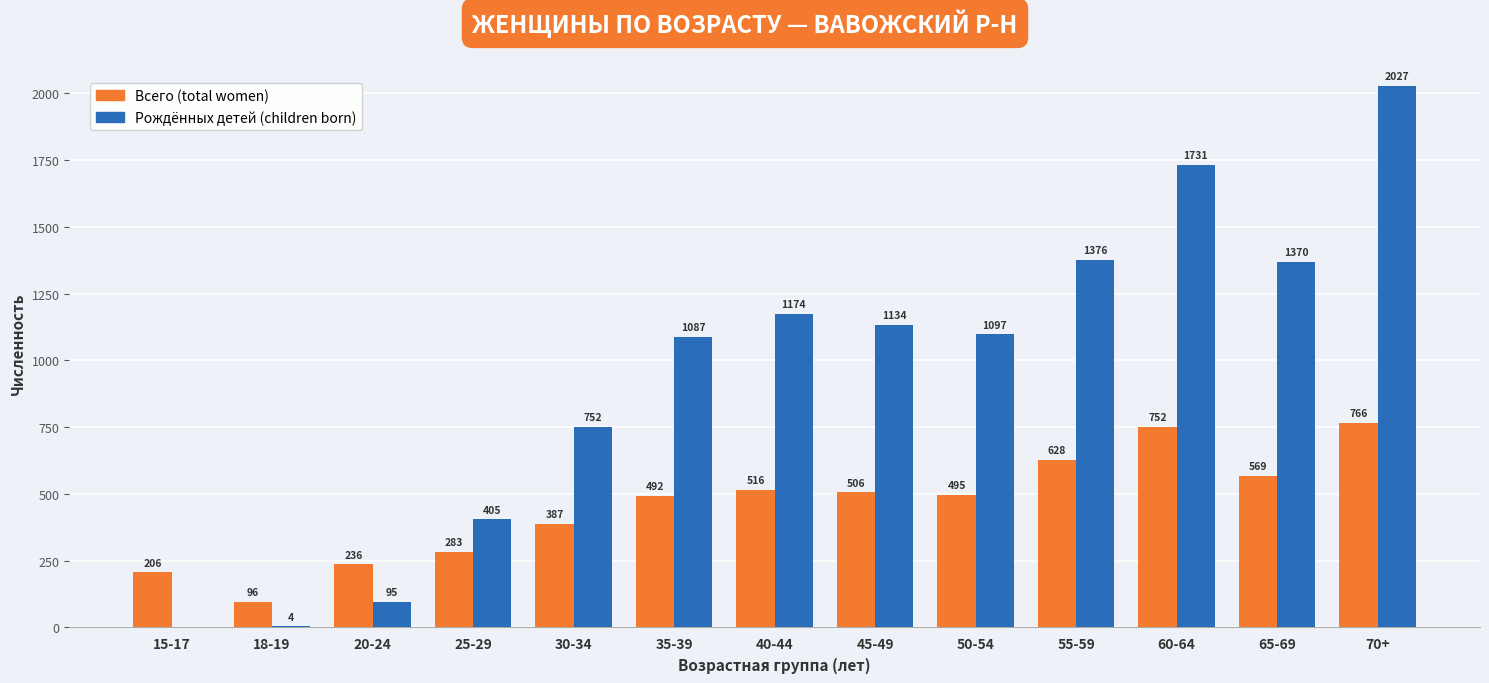

What is the sum of the Рождённых детей (children born) values at 55-59 and 70+?

3403